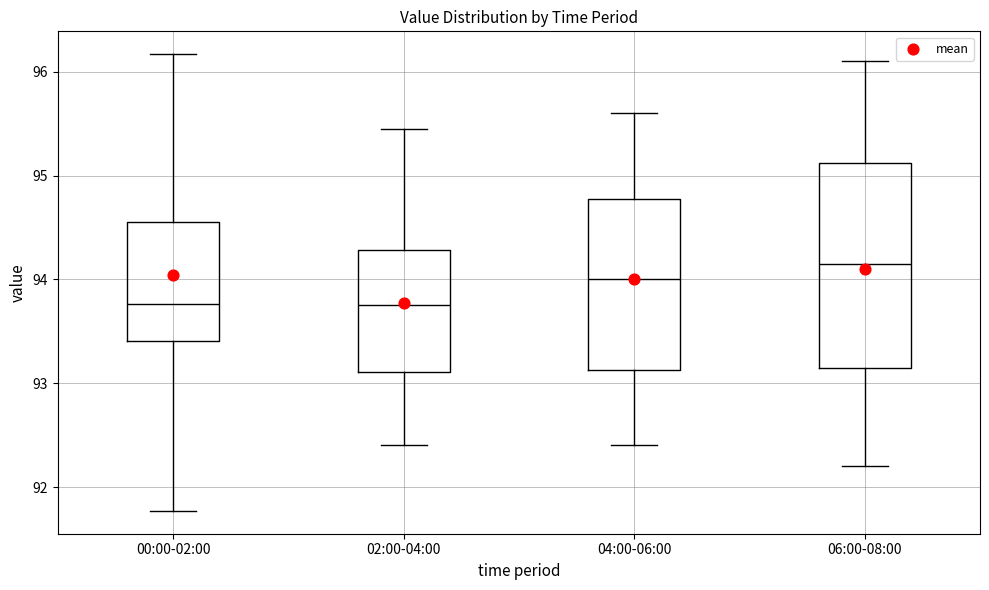

Reading left to right, read every box against the y-axis: the position of its median line, the range the box covers, and the ends of its whiskers. The values are not printed on the chart, so give them approximately, as read against the axis.

00:00-02:00: median 93.8, box 93.4 to 94.6, whiskers 91.8 to 96.2
02:00-04:00: median 93.8, box 93.1 to 94.3, whiskers 92.4 to 95.5
04:00-06:00: median 94.0, box 93.1 to 94.8, whiskers 92.4 to 95.6
06:00-08:00: median 94.2, box 93.2 to 95.1, whiskers 92.2 to 96.1